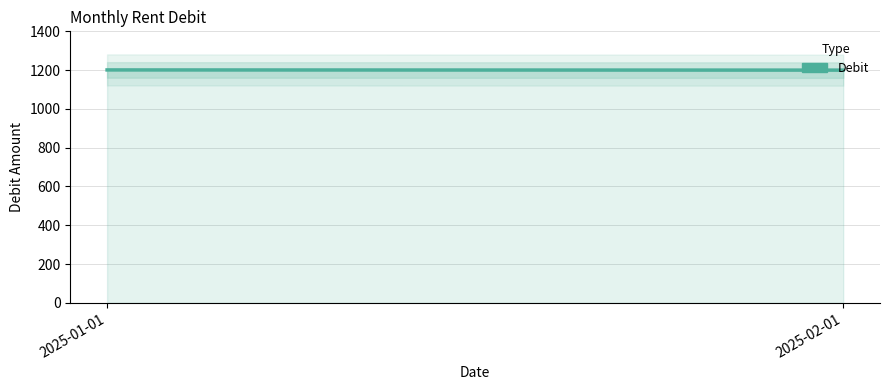

Read the value at 2025-01-01.

1201